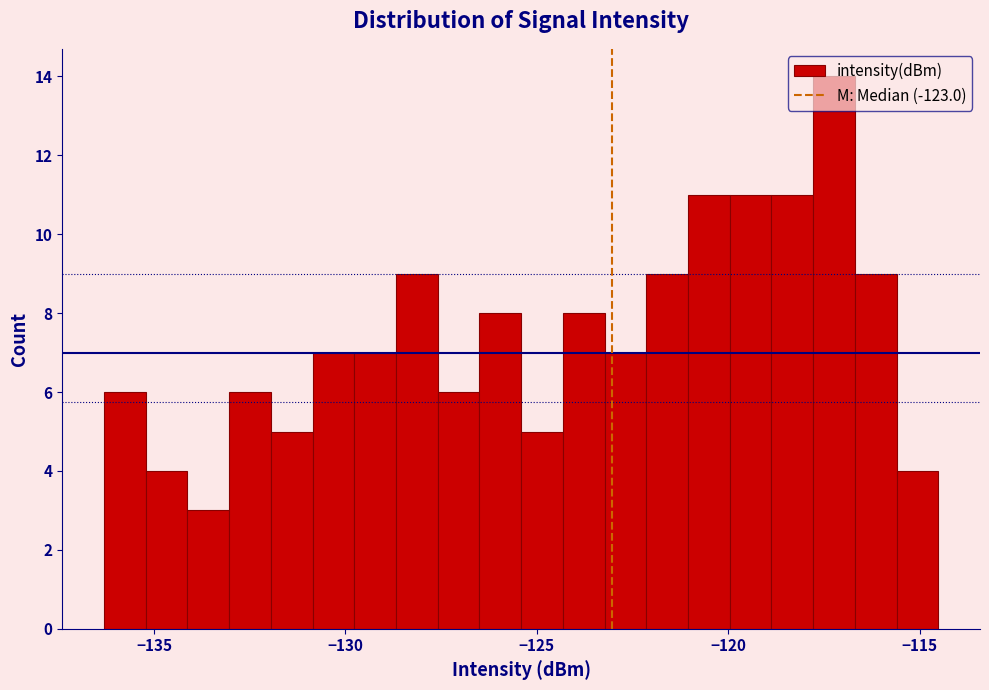

Around what value on the x-axis is the tallest bar? Give the approximate position of its centre, as read against the axis.

-117.0